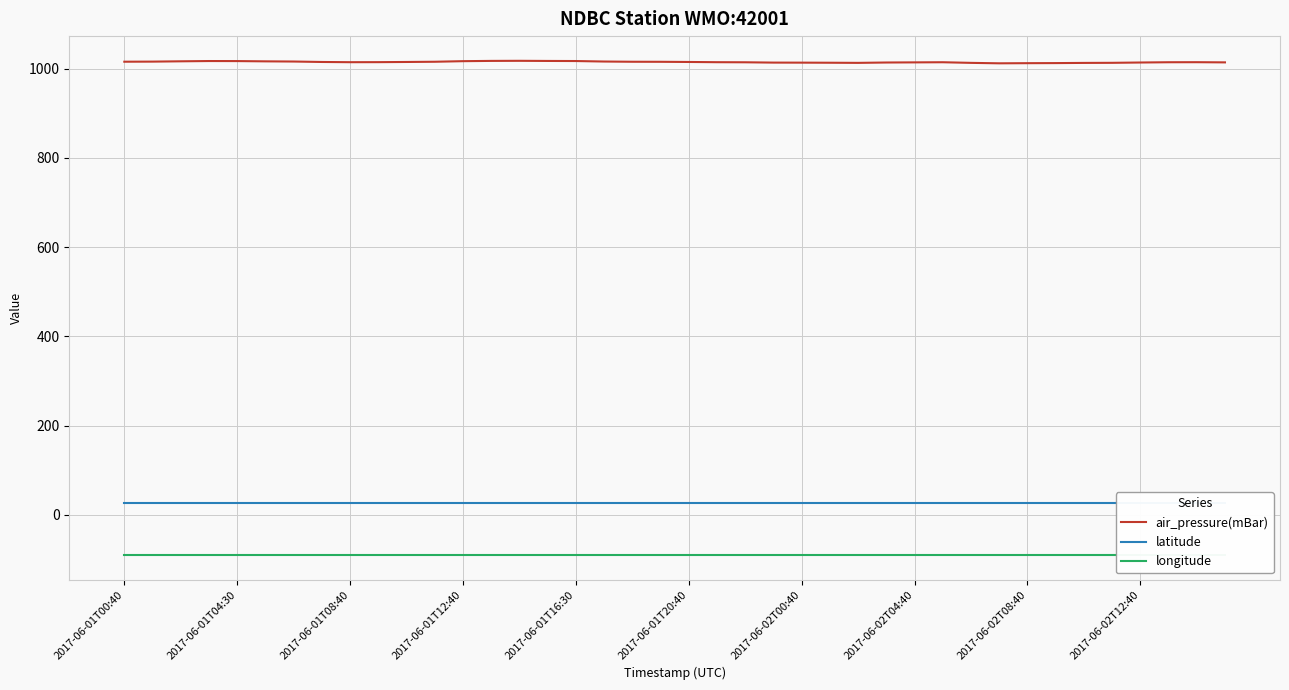

True or false: air_pressure(mBar) has a value of 1734.4 at 2017-06-02T12:40.

False